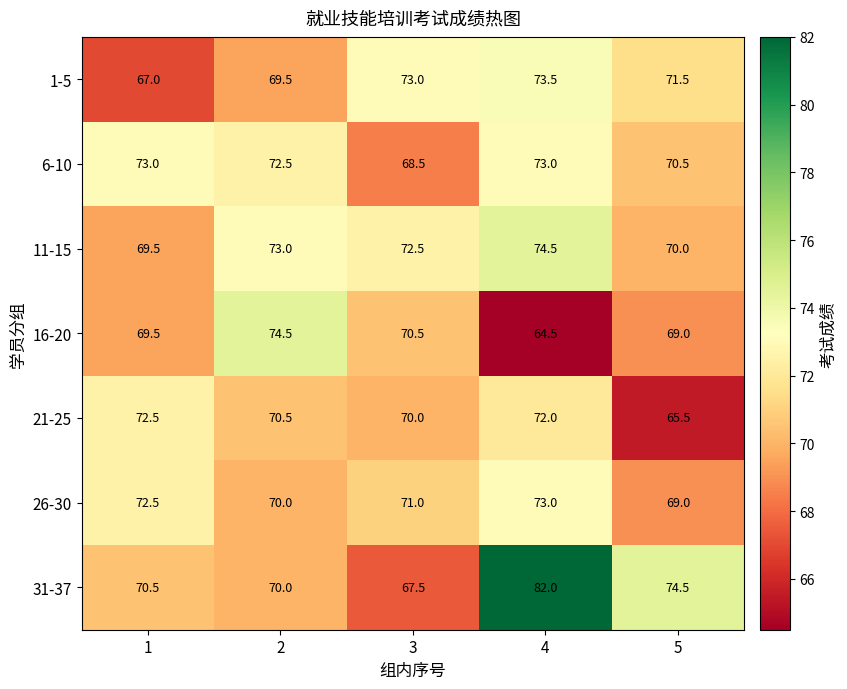

How many categories are shown in the chart?

5